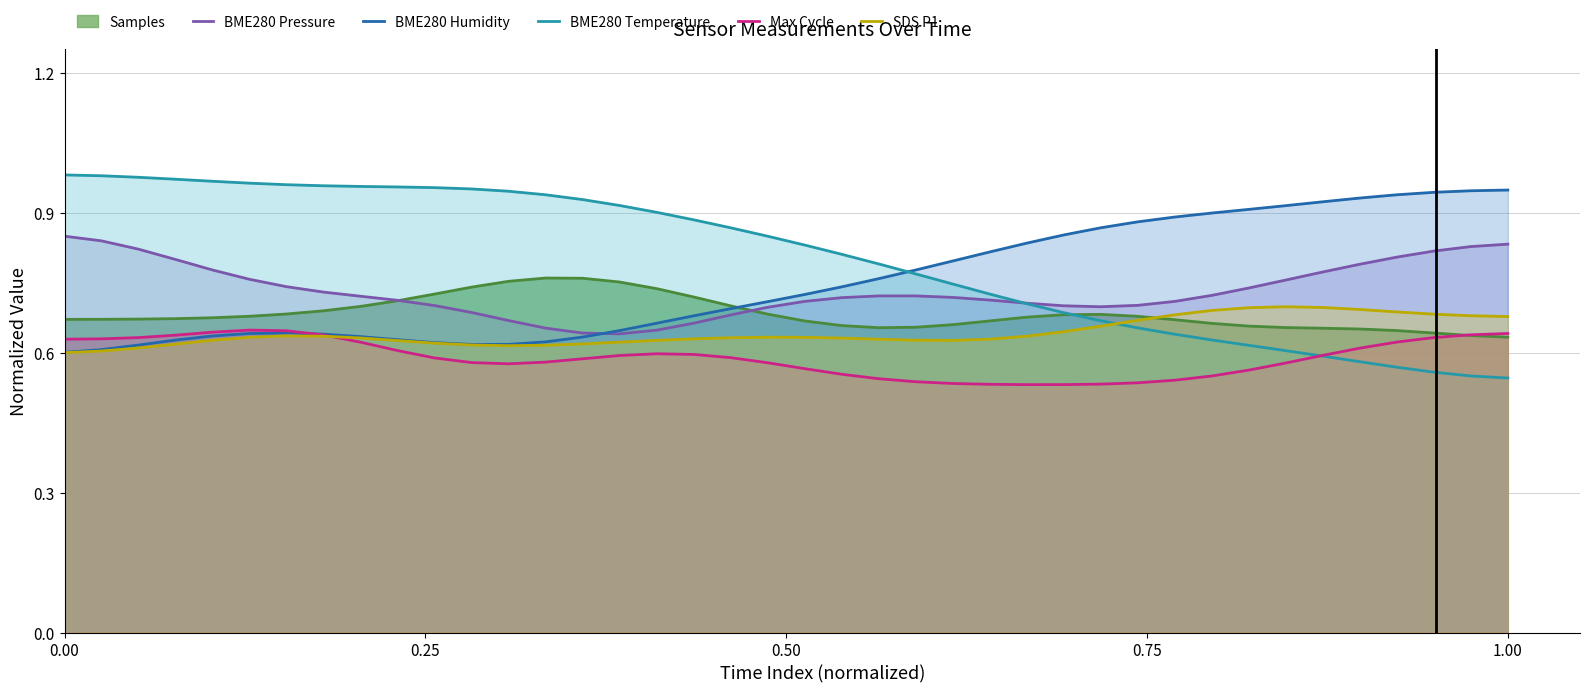

The SDS P1 series shows 0.9 at 17. True or false?

False